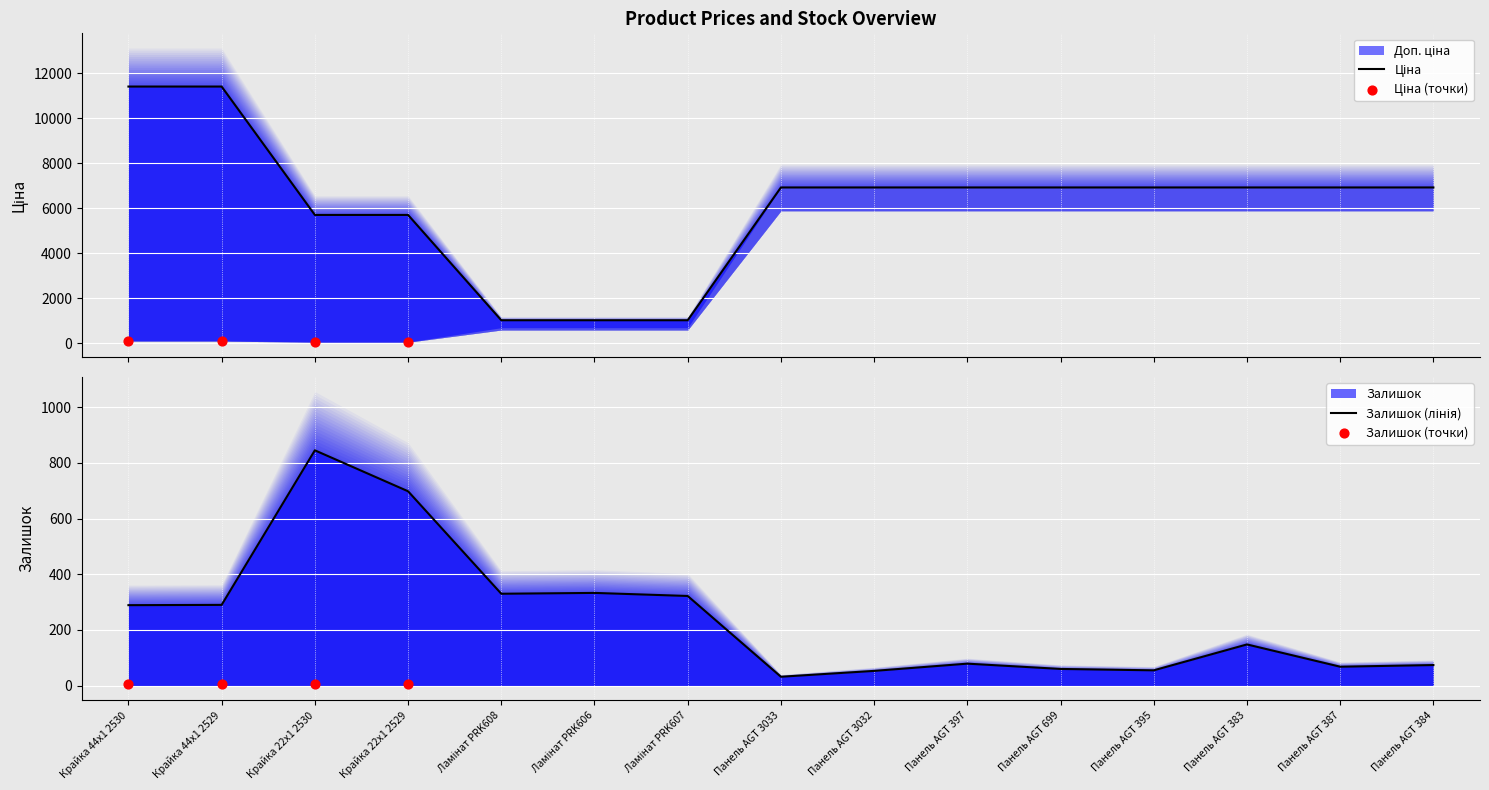

Which series contains the lowest Y value?

Залишок